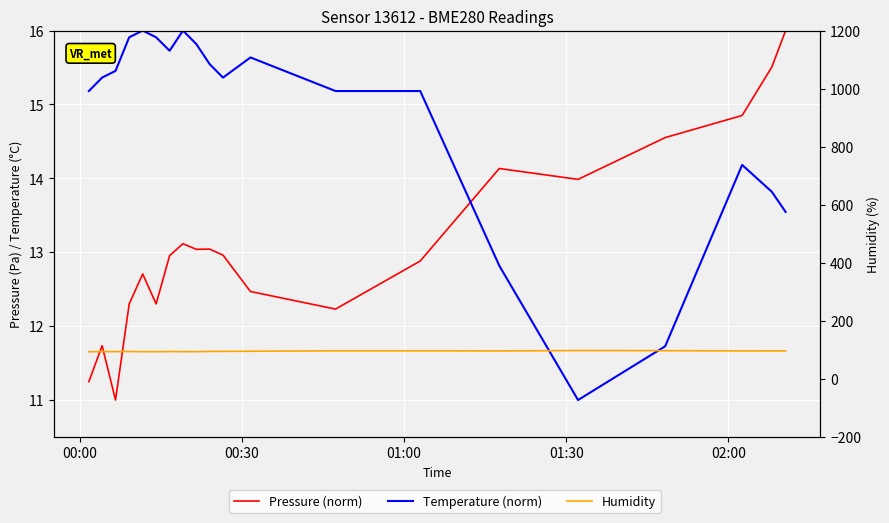

True or false: Humidity and Pressure (norm) intersect in this chart.

False